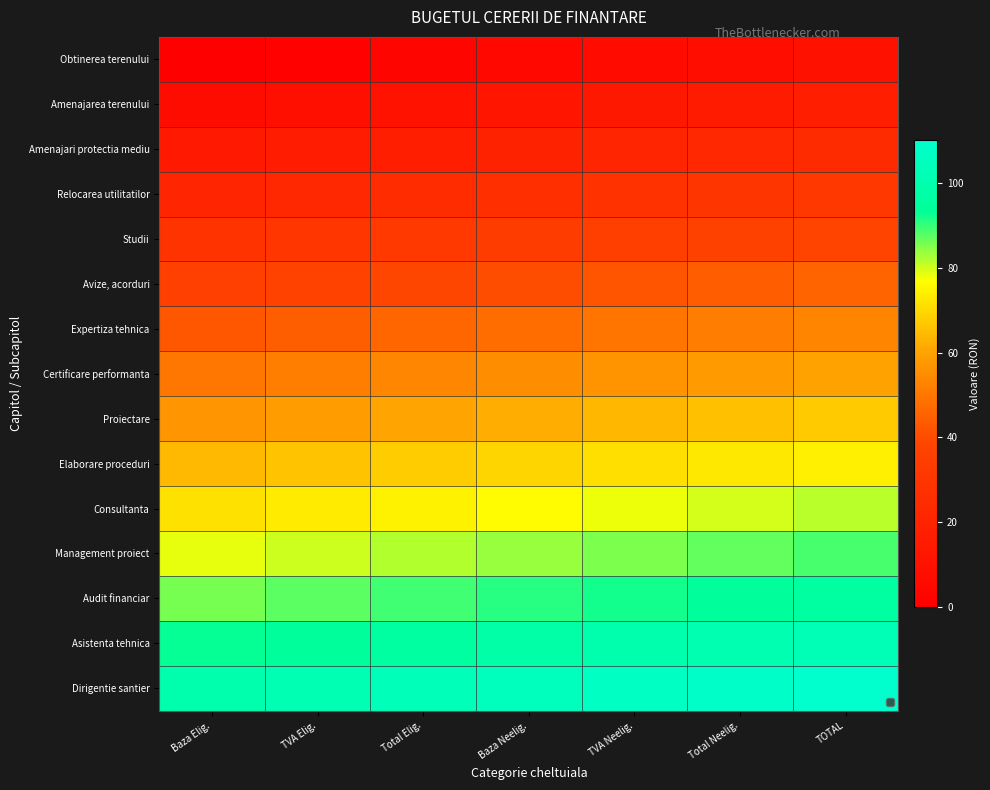

Which label corresponds to the smallest value in the chart?

Baza Elig.